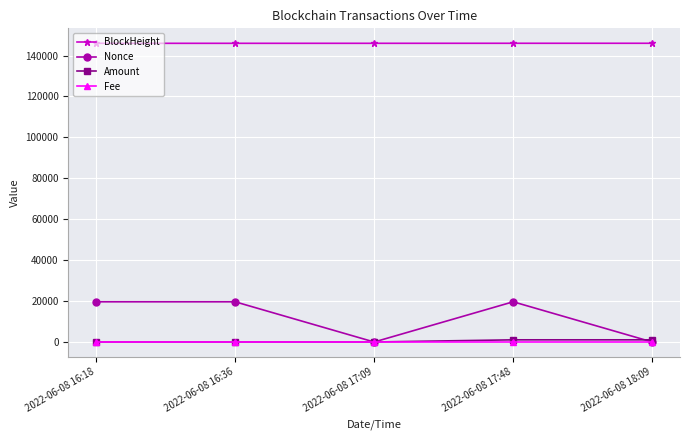

What is the difference between the Nonce values at 2022-06-08 18:09 and 2022-06-08 16:18?

19652.0